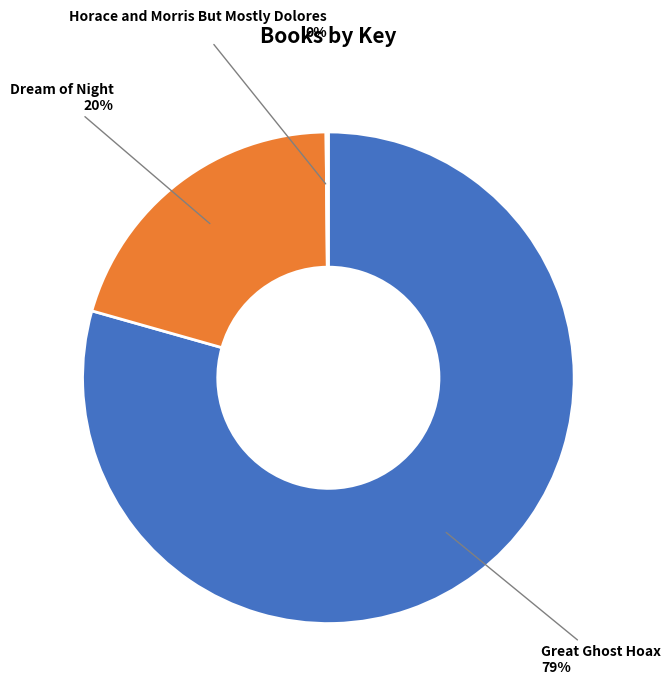

Is there any slice that represents more than half of the pie?

Yes